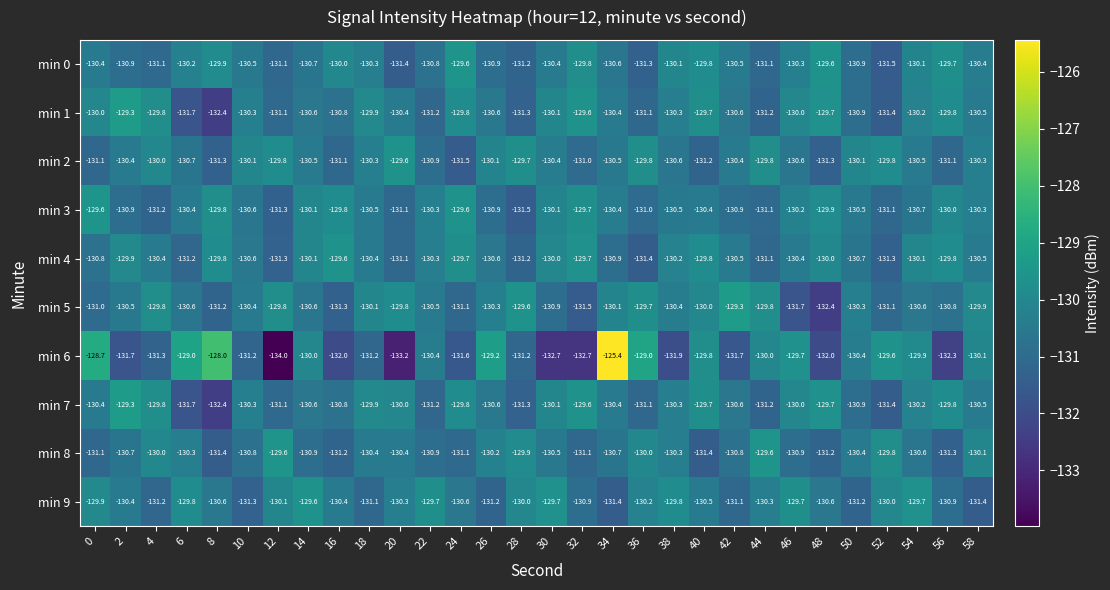

Which series has the largest total across all categories?

min 4